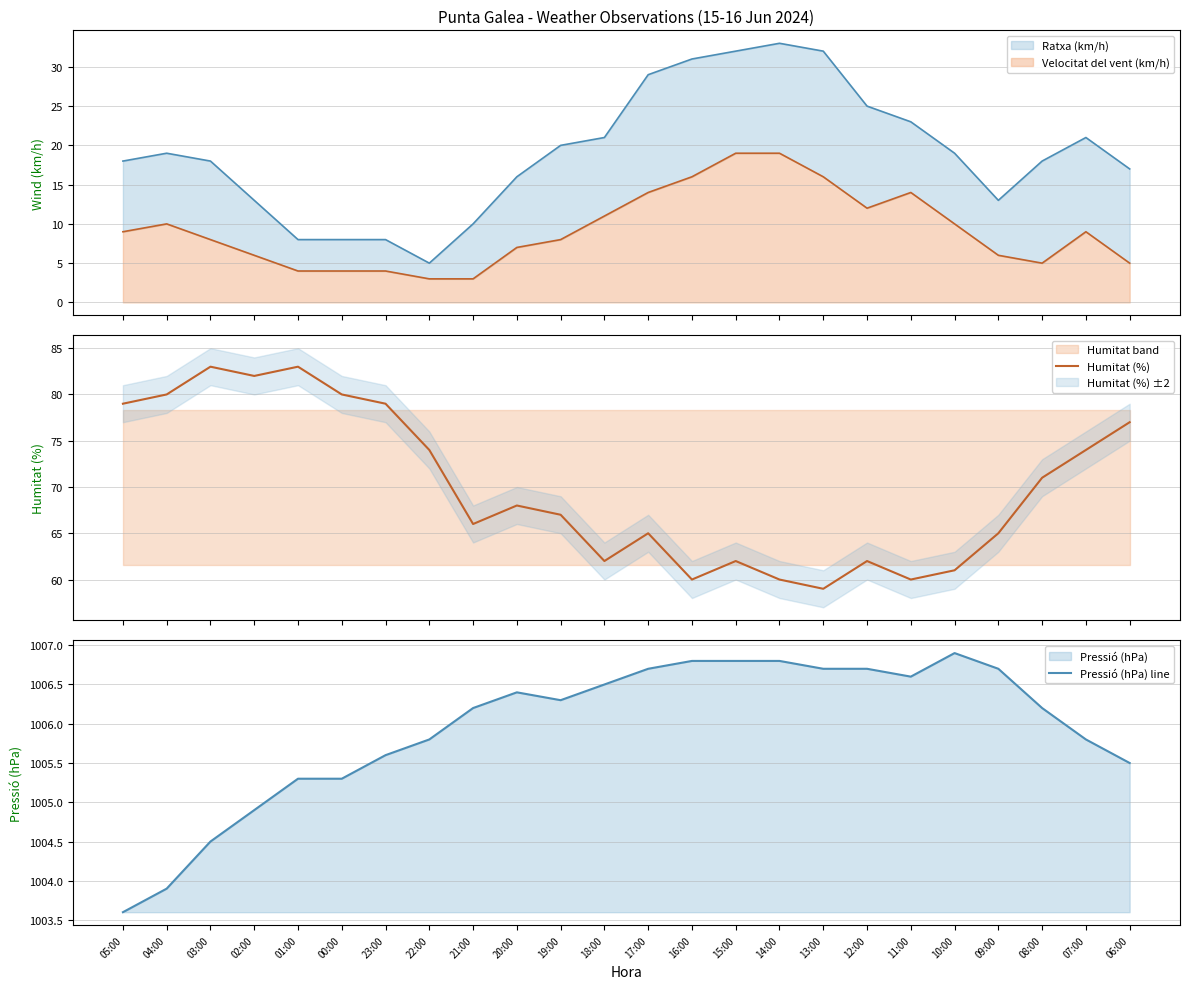

What is the maximum value for Velocitat del vent (km/h)?

19